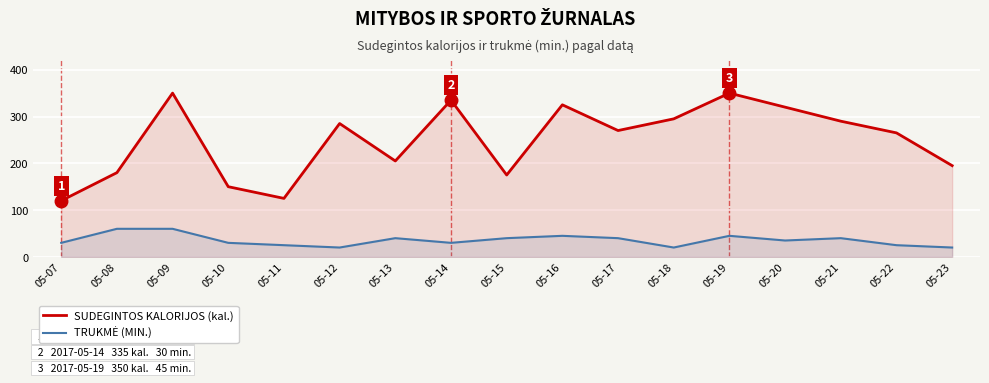

At how many categories does at least one series exceed 27?

17